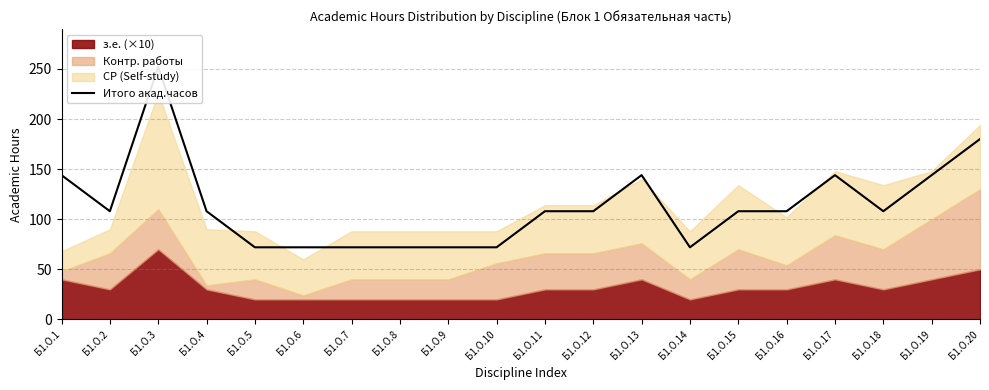

How many points are lower than both their immediate neighbors (excluding endpoints)?

3